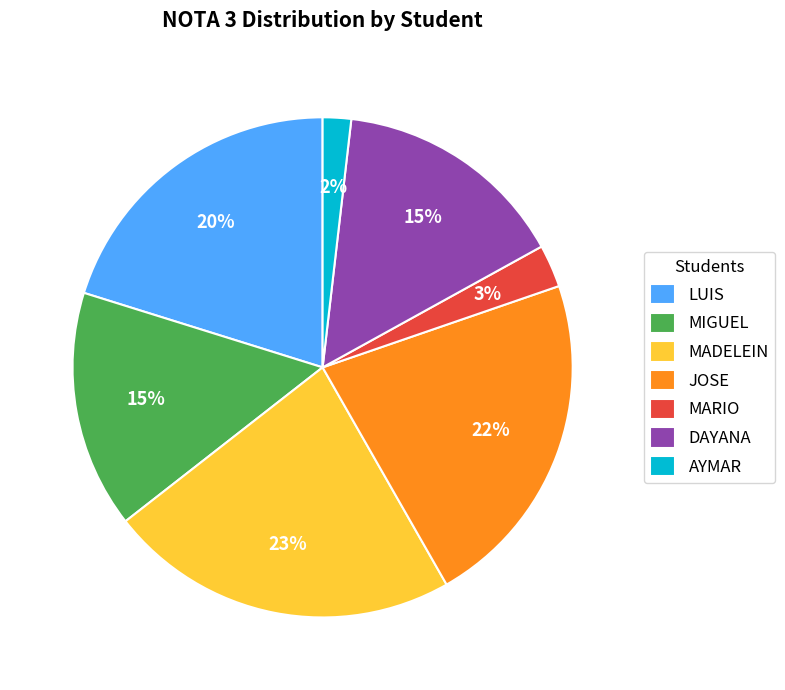

To the nearest percent, what is the difference between the largest and smallest slice percentages?

21%